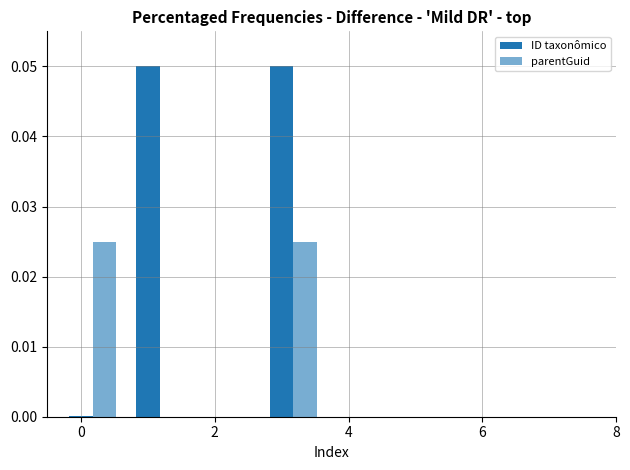

How many groups of bars are there?

7